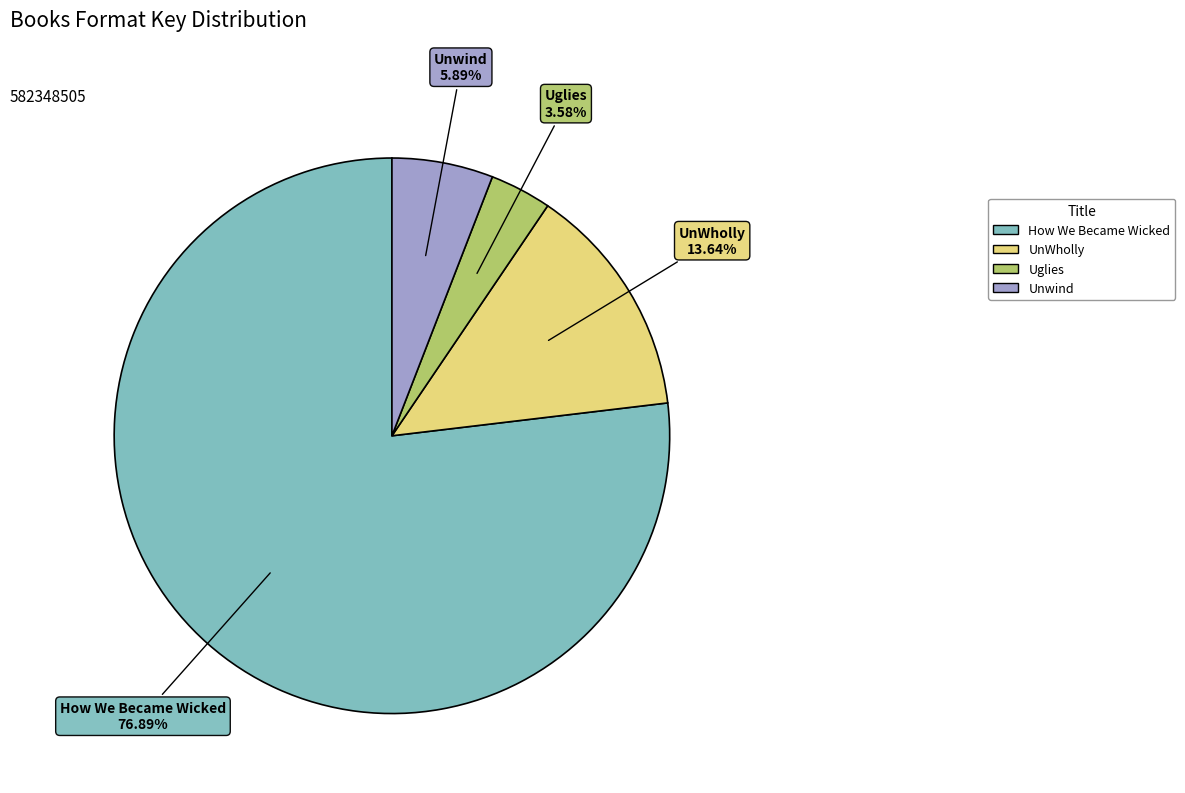

Count the number of slices in the pie.

4